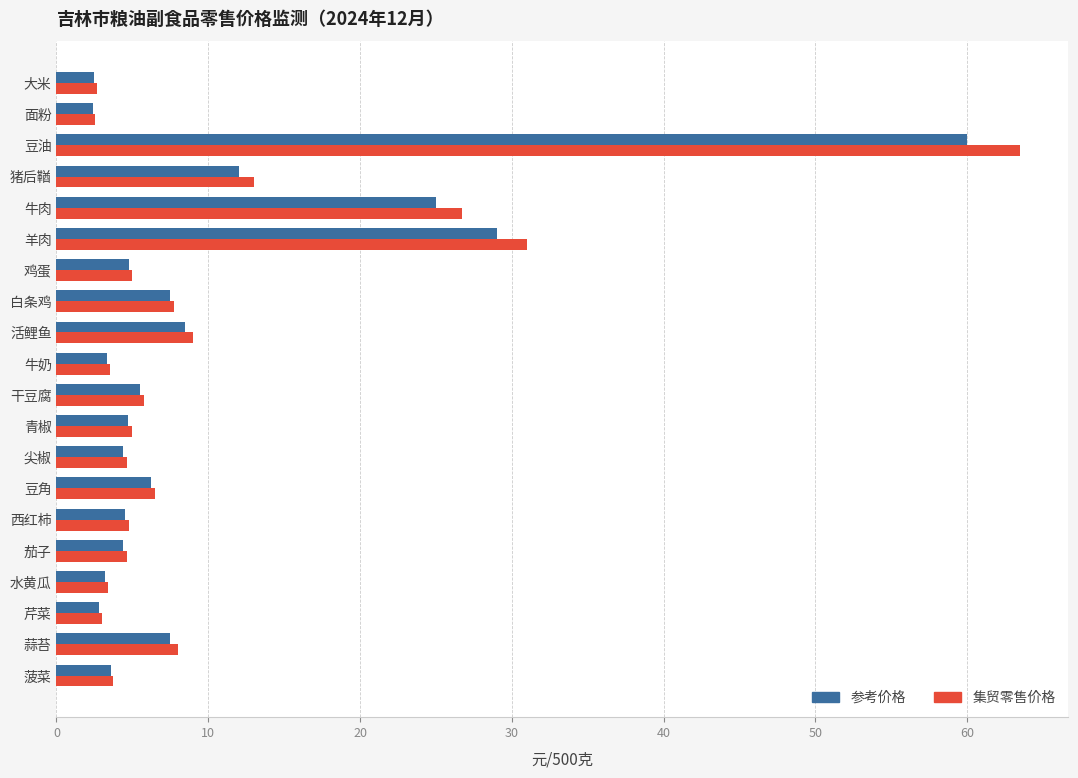

What is the maximum value for 集贸零售价格?

63.5